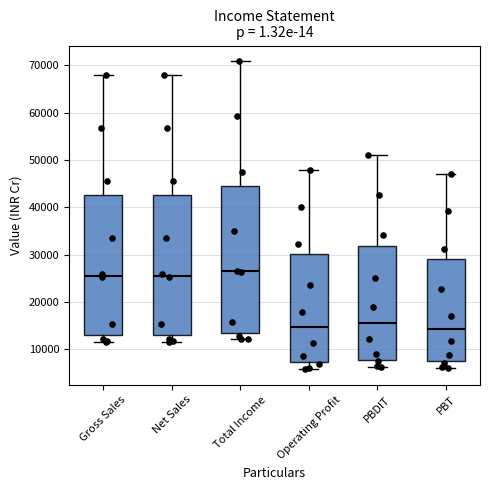

Reading left to right, transcribe this box plot: for each box, give where its median line is, the range the box spans, and where its two whiskers end, as read against the y-axis. The values are not printed on the chart, so give them approximately, as read against the axis.

Gross Sales: median 26000, box 13000 to 43000, whiskers 12000 to 68000
Net Sales: median 26000, box 13000 to 43000, whiskers 12000 to 68000
Total Income: median 27000, box 13000 to 44000, whiskers 12000 to 71000
Operating Profit: median 15000, box 7000 to 30000, whiskers 6000 to 48000
PBDIT: median 16000, box 8000 to 32000, whiskers 6000 to 51000
PBT: median 14000, box 8000 to 29000, whiskers 6000 to 47000